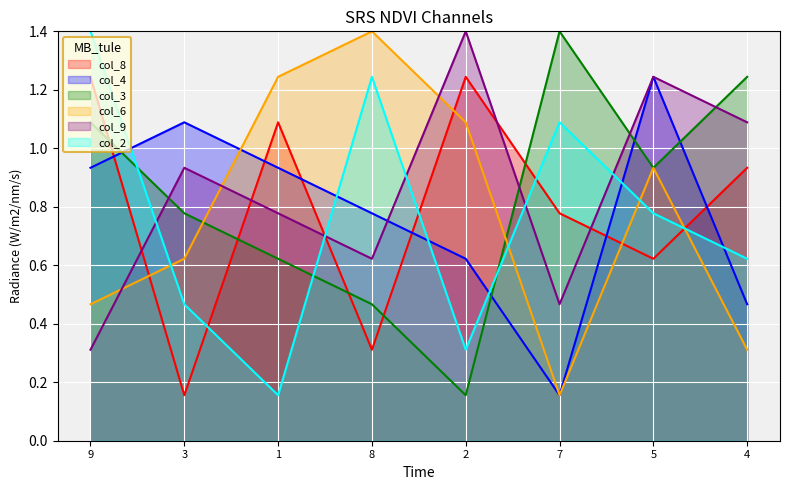

At which category does col_8 reach its first local peak?

1